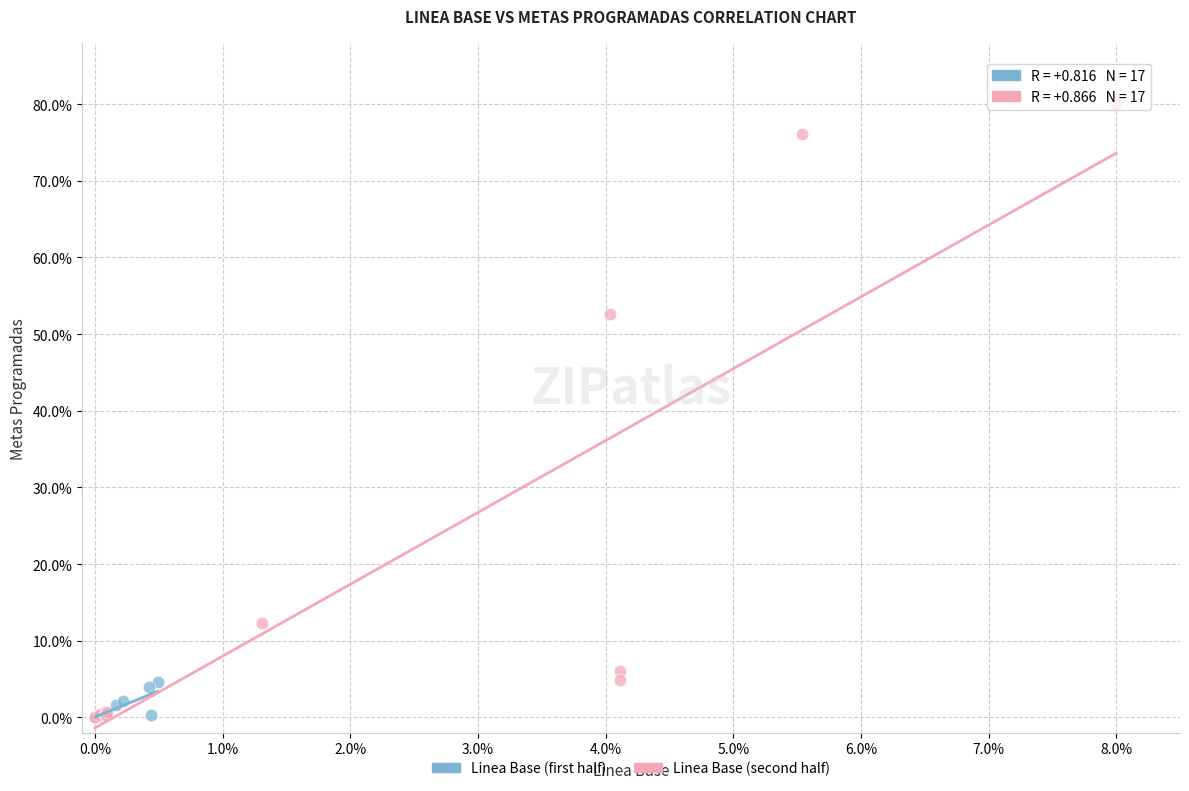

Which series contains the highest Y value?

Linea Base (second half)